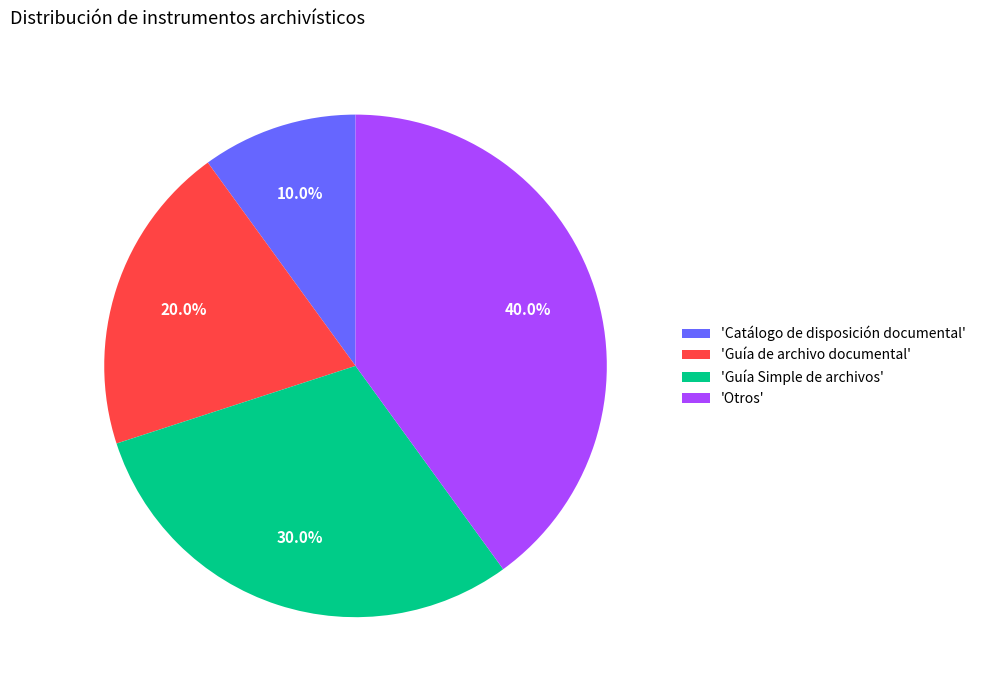

Does any single category account for the majority?

No